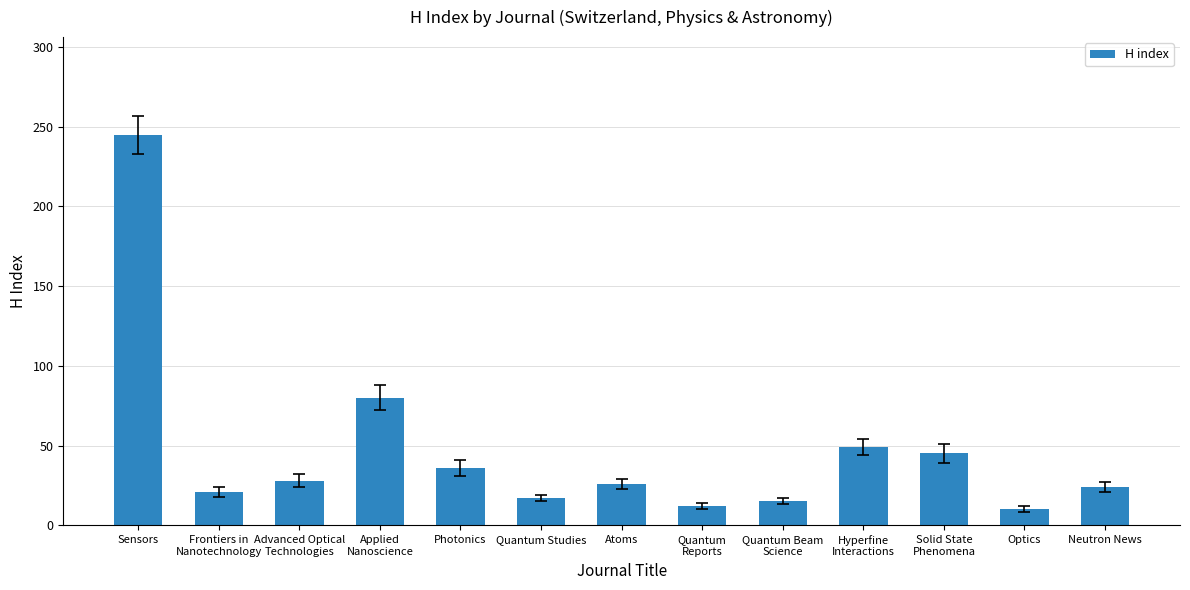

Reading left to right, transcribe all the data shown in this chart.

Sensors=245	Frontiers in
Nanotechnology=21	Advanced Optical
Technologies=28	Applied
Nanoscience=80	Photonics=36	Quantum Studies=17	Atoms=26	Quantum
Reports=12	Quantum Beam
Science=15	Hyperfine
Interactions=49	Solid State
Phenomena=45	Optics=10	Neutron News=24